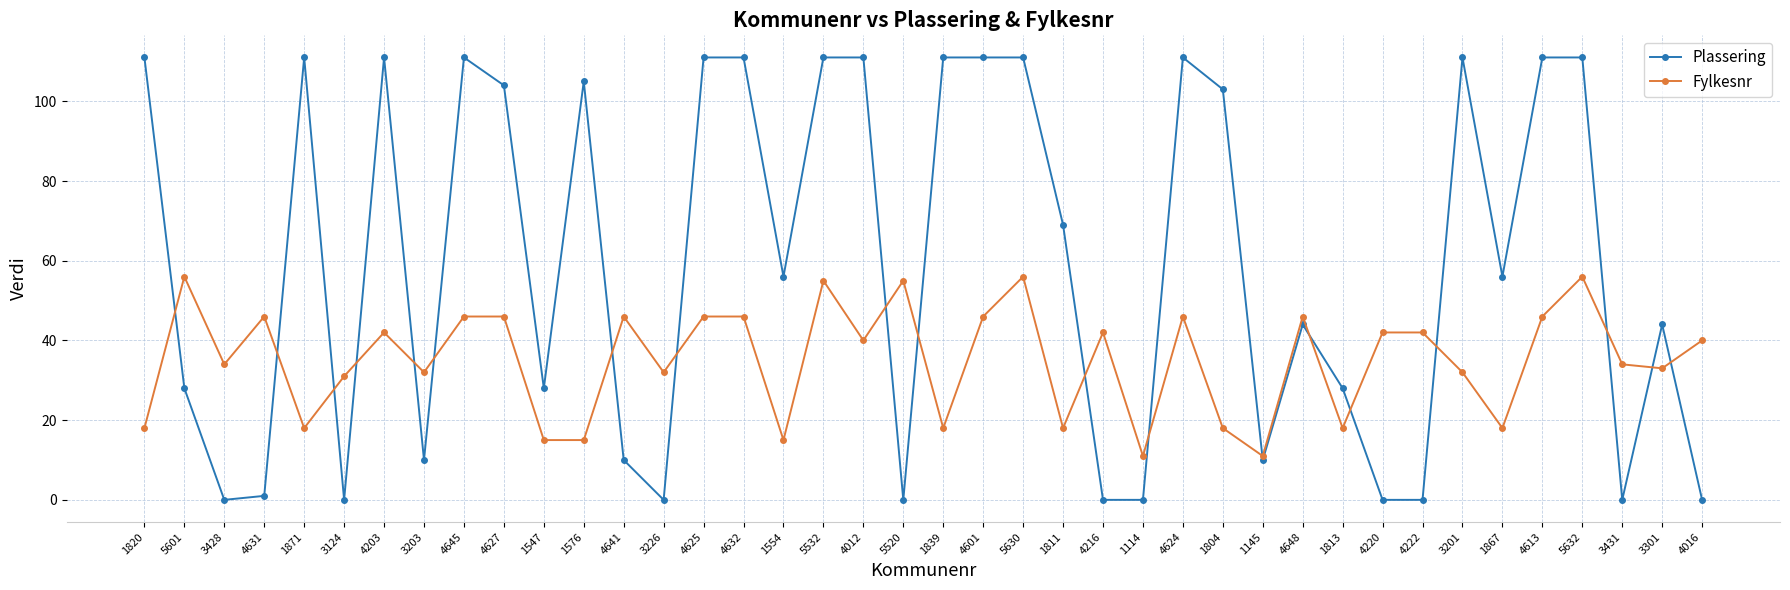

How many distinct data groups are displayed?

2